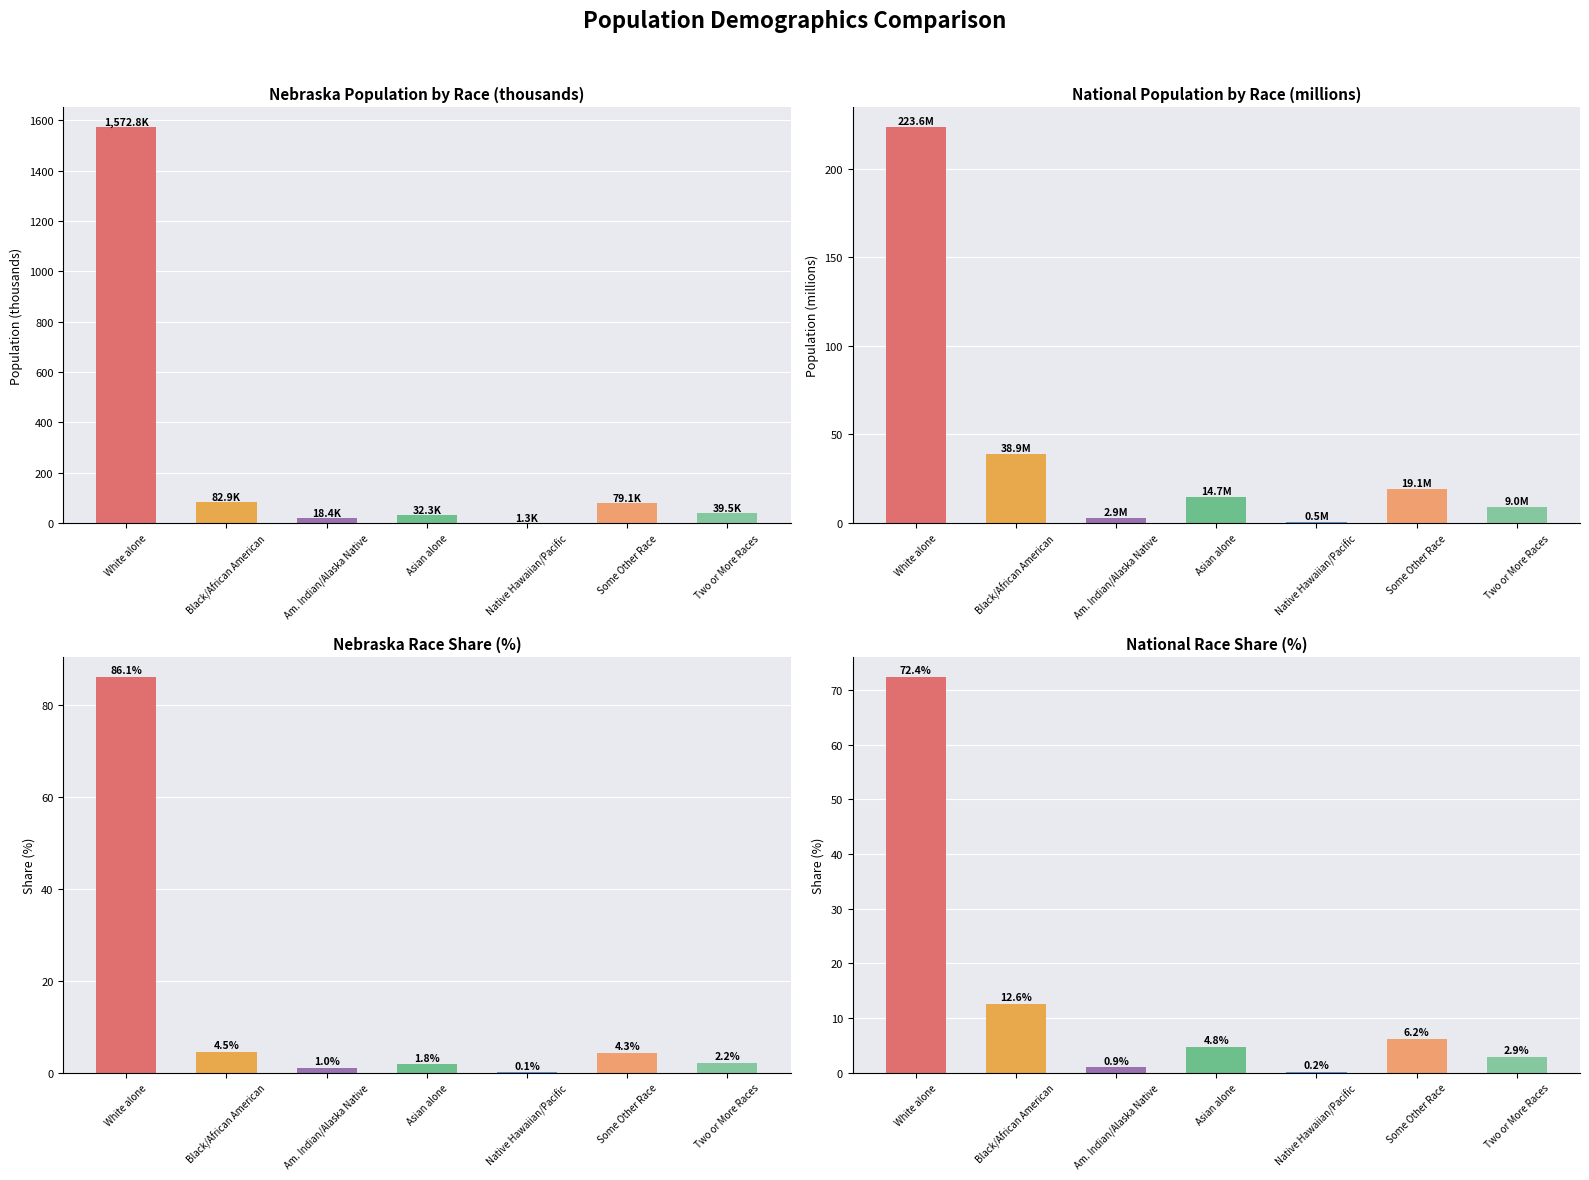

What is the sum of all Nebraska values?

1826.3